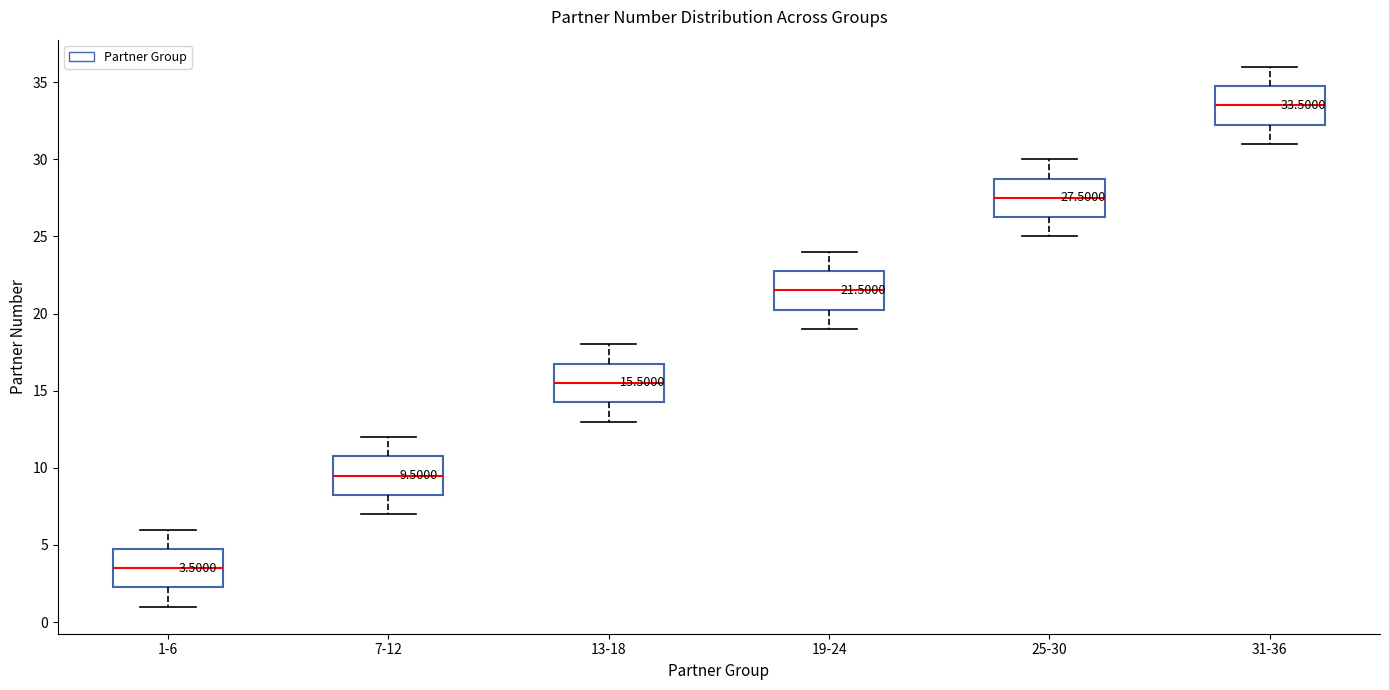

Which box's median line is the highest?

31-36